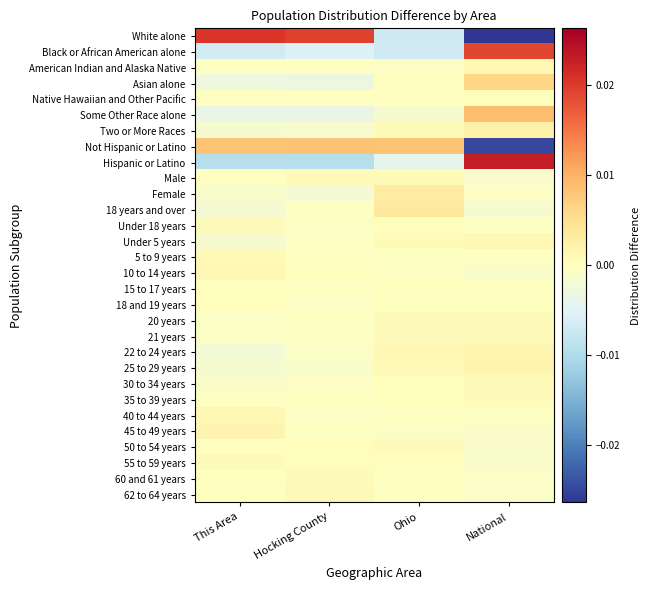

Reading left to right, what are all the values shown in this chart?

White alone: This Area=0.0	Hocking County=0.0	Ohio=-0.0	National=-0.0
Black or African American alone: This Area=-0.0	Hocking County=-0.0	Ohio=-0.0	National=0.0
American Indian and Alaska Native: This Area=-0.0	Hocking County=-0.0	Ohio=-0.0	National=0.0
Asian alone: This Area=-0.0	Hocking County=-0.0	Ohio=0.0	National=0.0
Native Hawaiian and Other Pacific: This Area=-0.0	Hocking County=-0.0	Ohio=-0.0	National=0.0
Some Other Race alone: This Area=-0.0	Hocking County=-0.0	Ohio=-0.0	National=0.0
Two or More Races: This Area=-0.0	Hocking County=-0.0	Ohio=0.0	National=0.0
Not Hispanic or Latino: This Area=0.0	Hocking County=0.0	Ohio=0.0	National=-0.0
Hispanic or Latino: This Area=-0.0	Hocking County=-0.0	Ohio=-0.0	National=0.0
Male: This Area=-0.0	Hocking County=0.0	Ohio=0.0	National=-0.0
Female: This Area=-0.0	Hocking County=-0.0	Ohio=0.0	National=-0.0
18 years and over: This Area=-0.0	Hocking County=-0.0	Ohio=0.0	National=-0.0
Under 18 years: This Area=0.0	Hocking County=-0.0	Ohio=0.0	National=-0.0
Under 5 years: This Area=-0.0	Hocking County=-0.0	Ohio=0.0	National=0.0
5 to 9 years: This Area=0.0	Hocking County=-0.0	Ohio=-0.0	National=-0.0
10 to 14 years: This Area=0.0	Hocking County=0.0	Ohio=-0.0	National=-0.0
15 to 17 years: This Area=0.0	Hocking County=-0.0	Ohio=0.0	National=-0.0
18 and 19 years: This Area=0.0	Hocking County=-0.0	Ohio=0.0	National=0.0
20 years: This Area=-0.0	Hocking County=-0.0	Ohio=0.0	National=0.0
21 years: This Area=-0.0	Hocking County=-0.0	Ohio=0.0	National=0.0
22 to 24 years: This Area=-0.0	Hocking County=-0.0	Ohio=0.0	National=0.0
25 to 29 years: This Area=-0.0	Hocking County=-0.0	Ohio=0.0	National=0.0
30 to 34 years: This Area=-0.0	Hocking County=-0.0	Ohio=0.0	National=0.0
35 to 39 years: This Area=-0.0	Hocking County=-0.0	Ohio=0.0	National=0.0
40 to 44 years: This Area=0.0	Hocking County=-0.0	Ohio=-0.0	National=-0.0
45 to 49 years: This Area=0.0	Hocking County=-0.0	Ohio=-0.0	National=-0.0
50 to 54 years: This Area=0.0	Hocking County=0.0	Ohio=0.0	National=-0.0
55 to 59 years: This Area=0.0	Hocking County=0.0	Ohio=0.0	National=-0.0
60 and 61 years: This Area=0.0	Hocking County=0.0	Ohio=-0.0	National=-0.0
62 to 64 years: This Area=0.0	Hocking County=0.0	Ohio=-0.0	National=-0.0